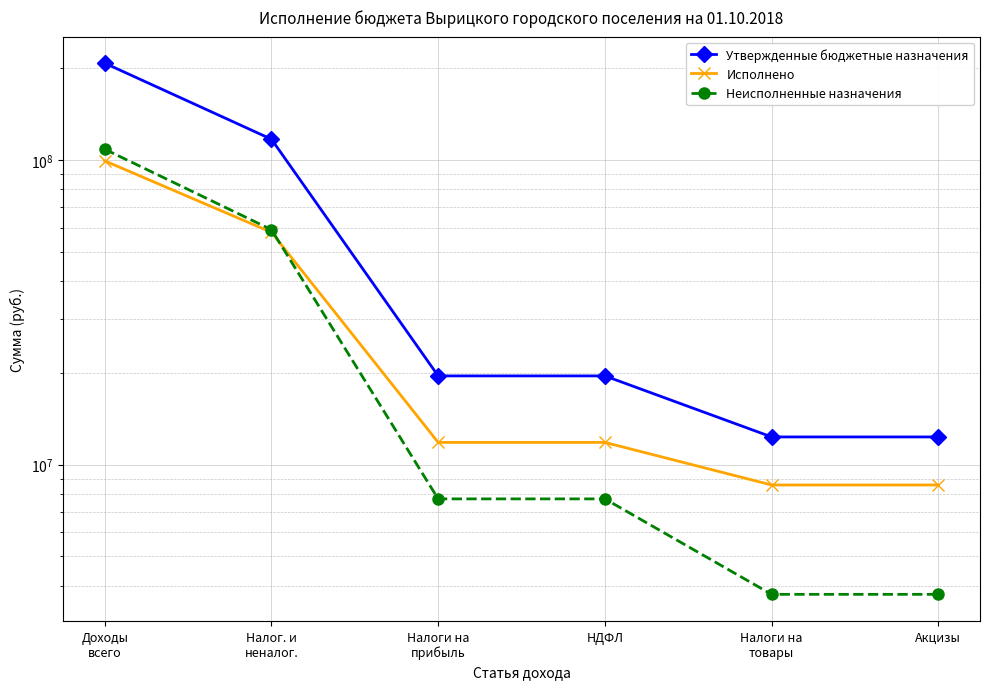

At which label does Исполнено first exceed 11835943?

Доходы
всего